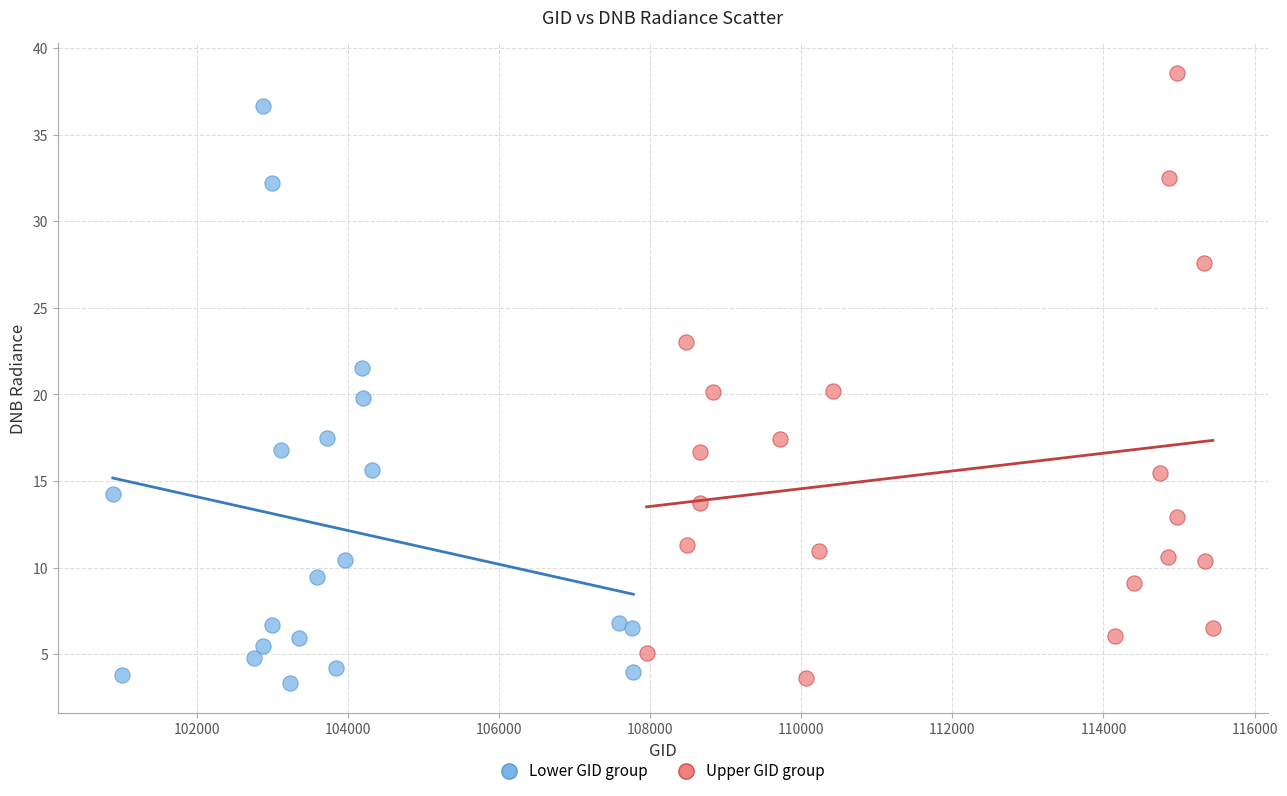

What are all the series names shown in the legend?

Lower GID group, Upper GID group